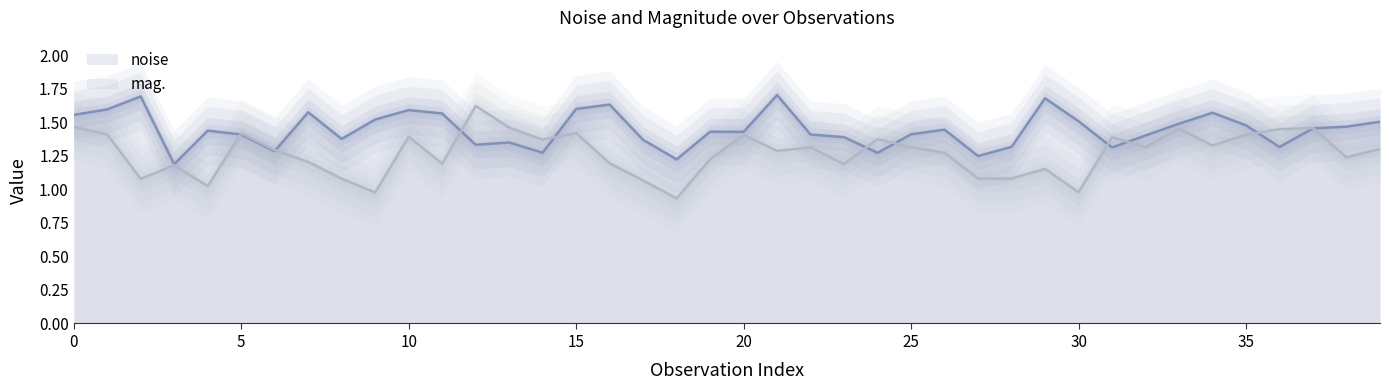

How many intersections are there between noise and mag.?

10